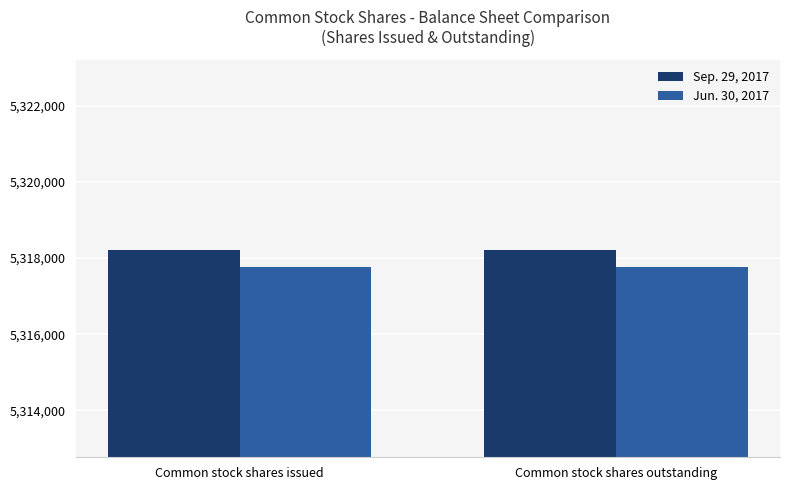

What is the spread (max minus min) of values at Common stock shares outstanding?

452